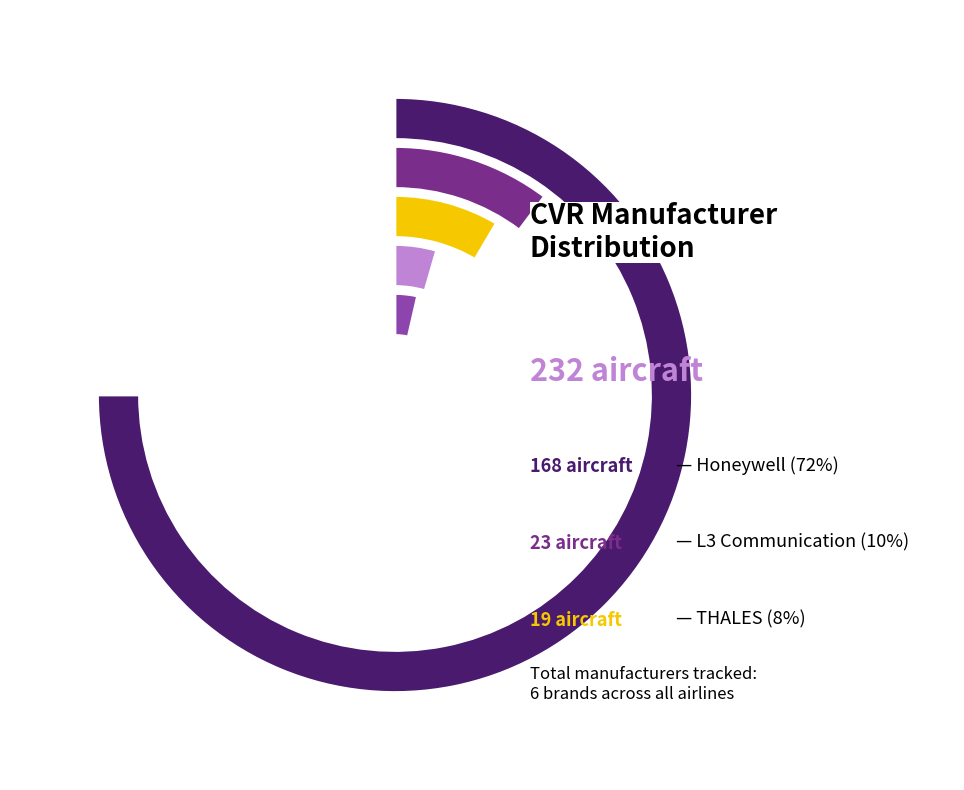

Is Honeywell the majority of the pie?

Yes